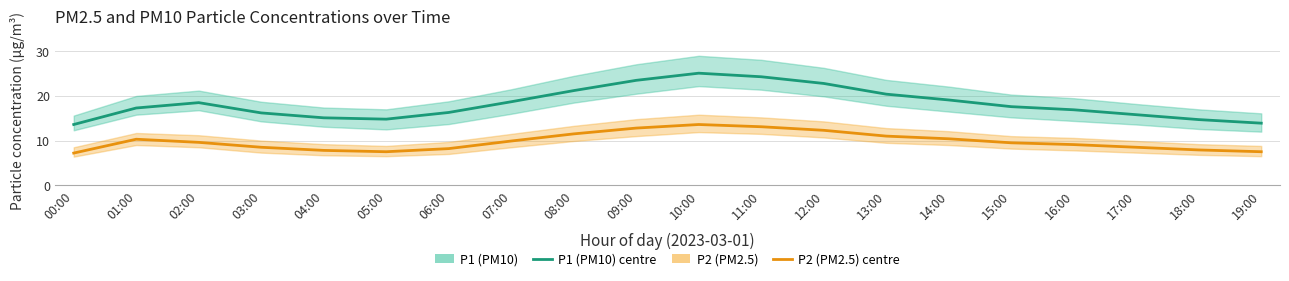

Between 06:00 and 07:00, which is larger?

07:00